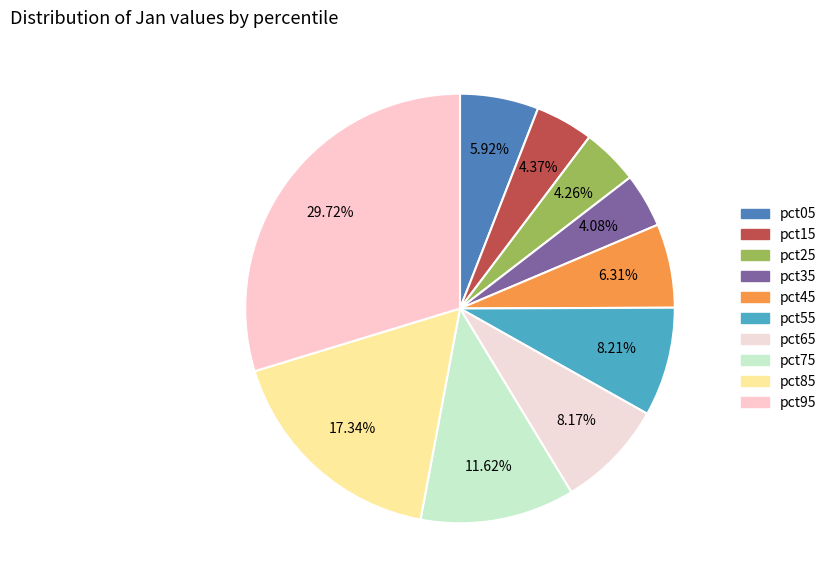

Is it true that pct05 is 1% of the pie?

False